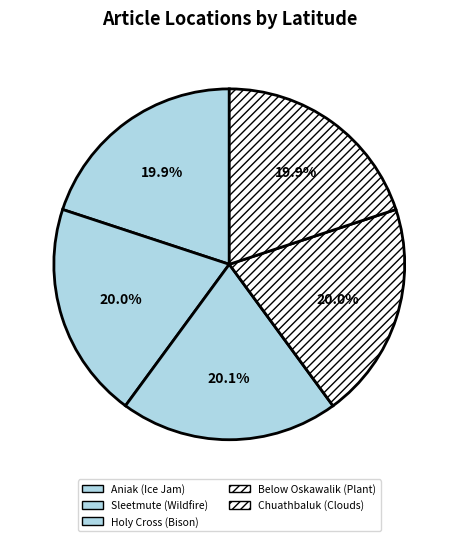

What is the total percentage of Holy Cross (Bison) and Chuathbaluk (Clouds)?

40.1%